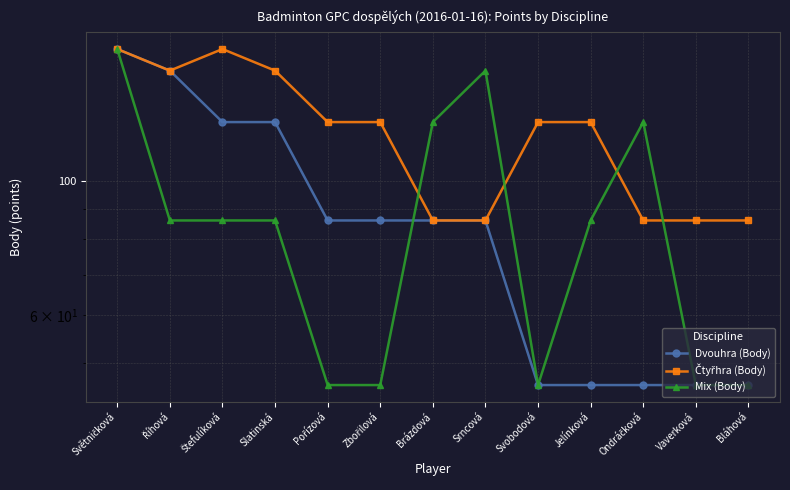

At which category does Mix (Body) reach its first local peak?

Srncová